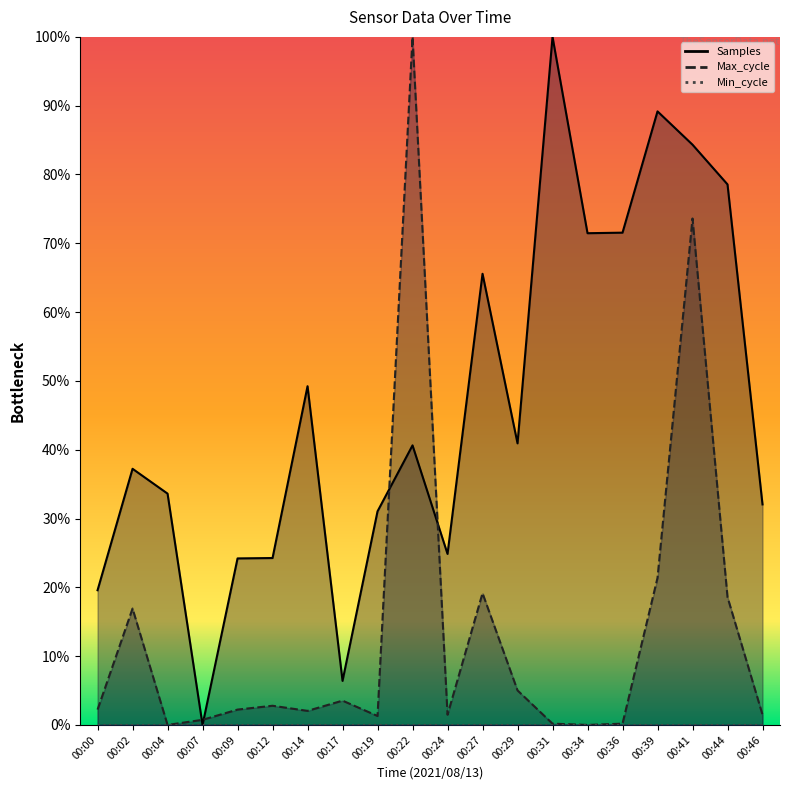

Which series has the largest total across all categories?

Samples